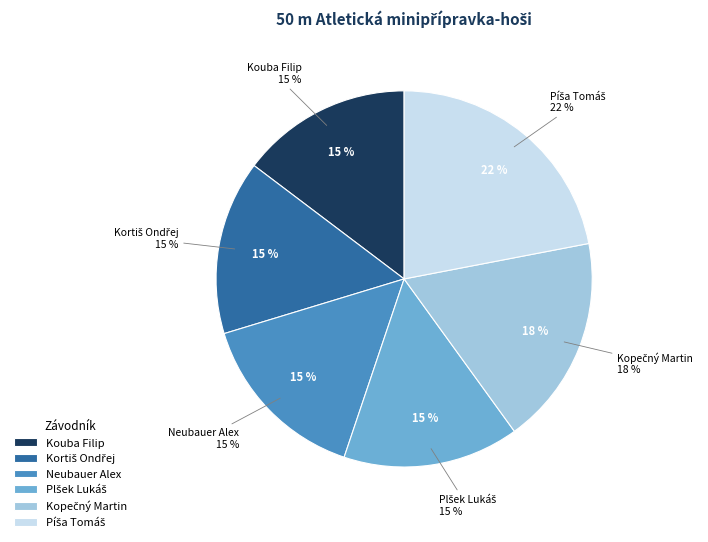

What percentage is the Píša Tomáš slice, to the nearest percent?

22%